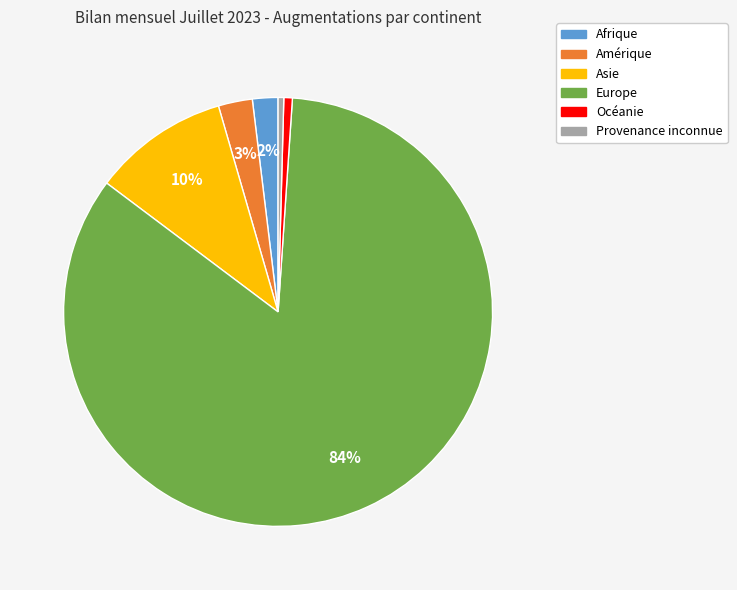

Which category has the biggest portion of the pie?

Europe